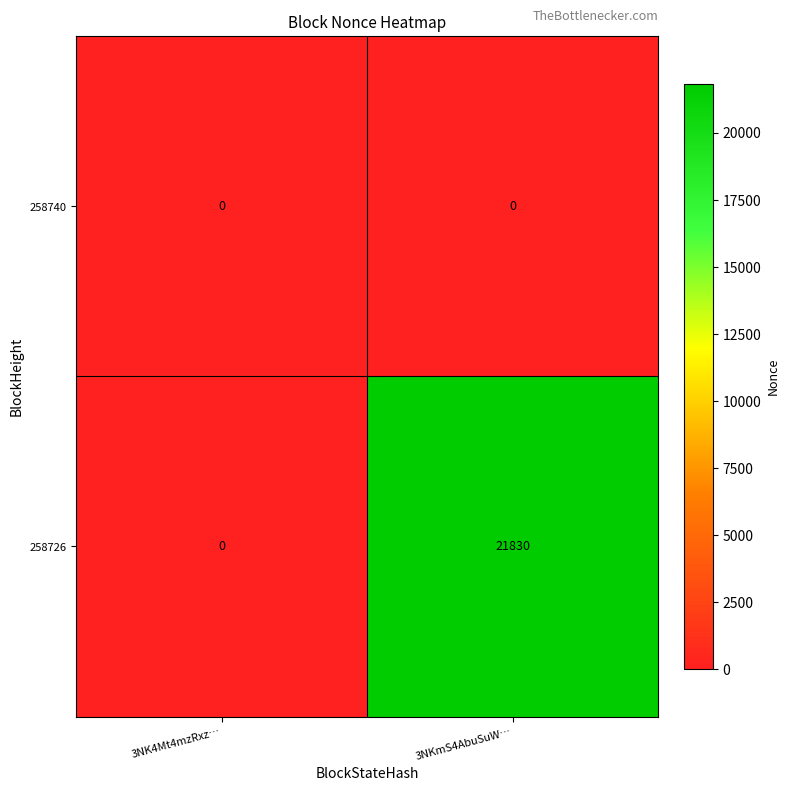

What is the sum of all 258726 values?

21830